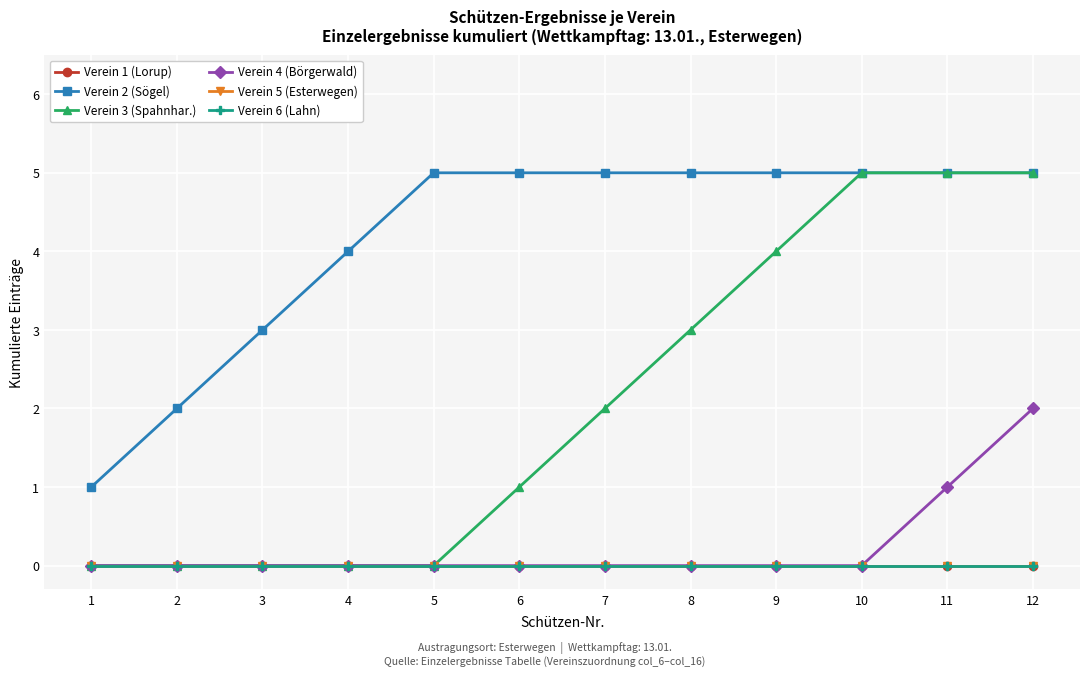

True or false: Verein 4 (Börgerwald) and Verein 2 (Sögel) cross at least once.

False